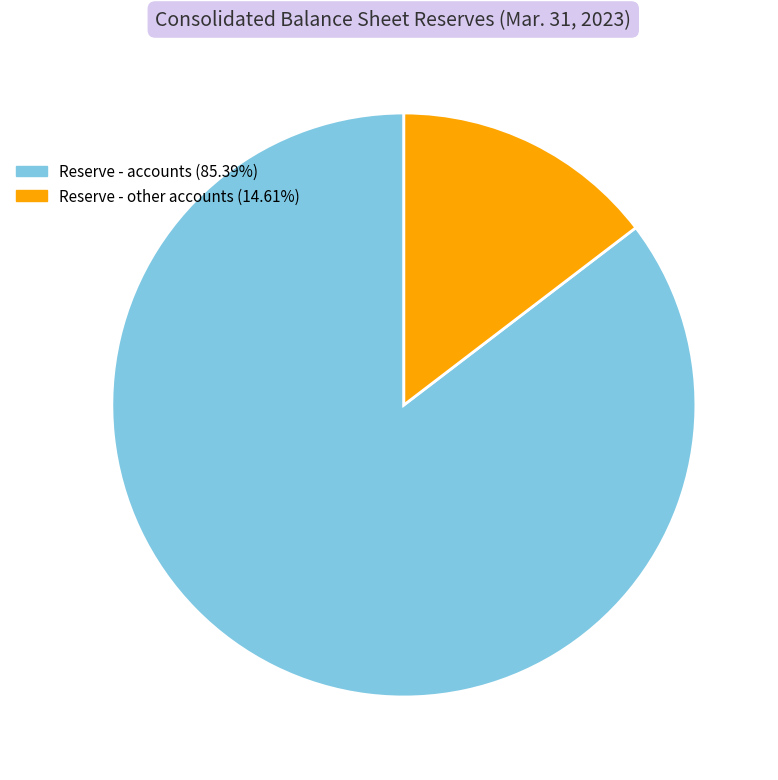

Is there any slice that represents more than half of the pie?

Yes